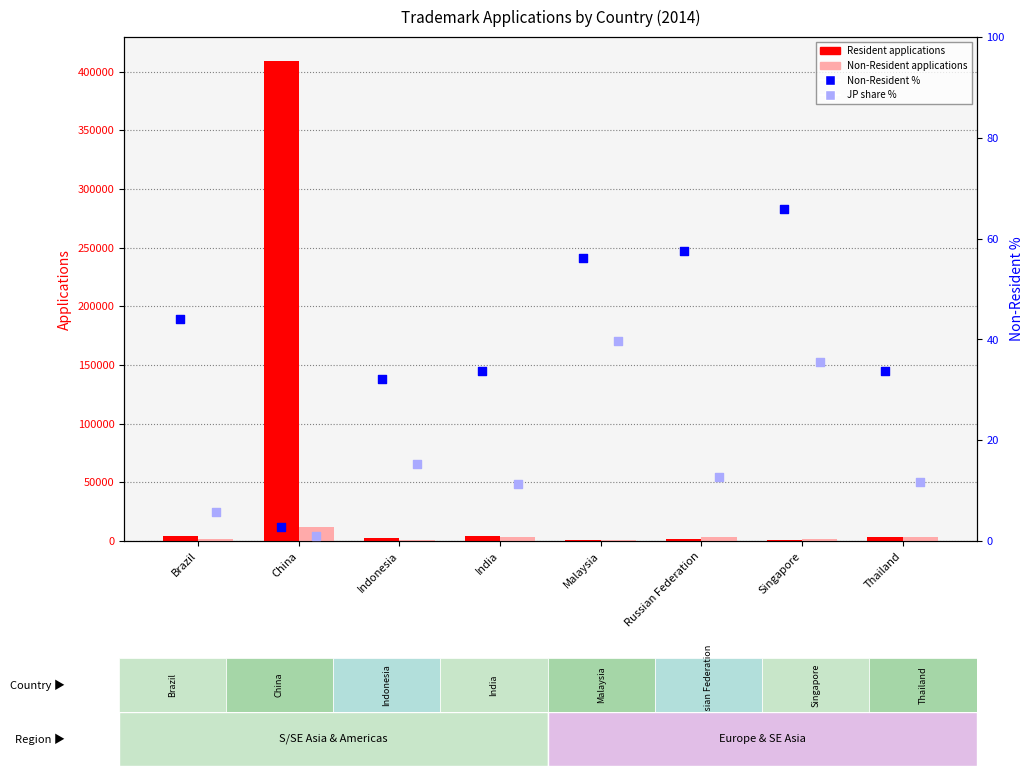

Which series contains the highest Y value?

Resident